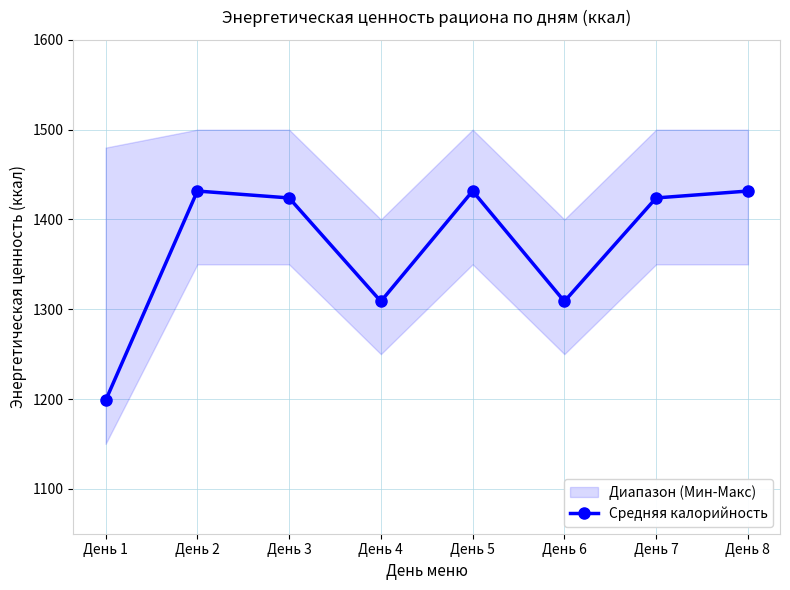

List the labels in order of value, smallest first.

День 1, День 4, День 6, День 3, День 7, День 2, День 5, День 8